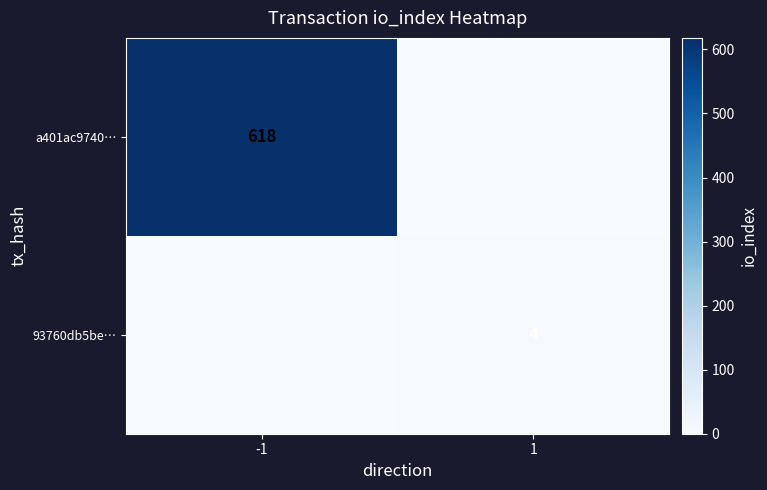

The value of 93760db5be… at 1 is 6. True or false?

False